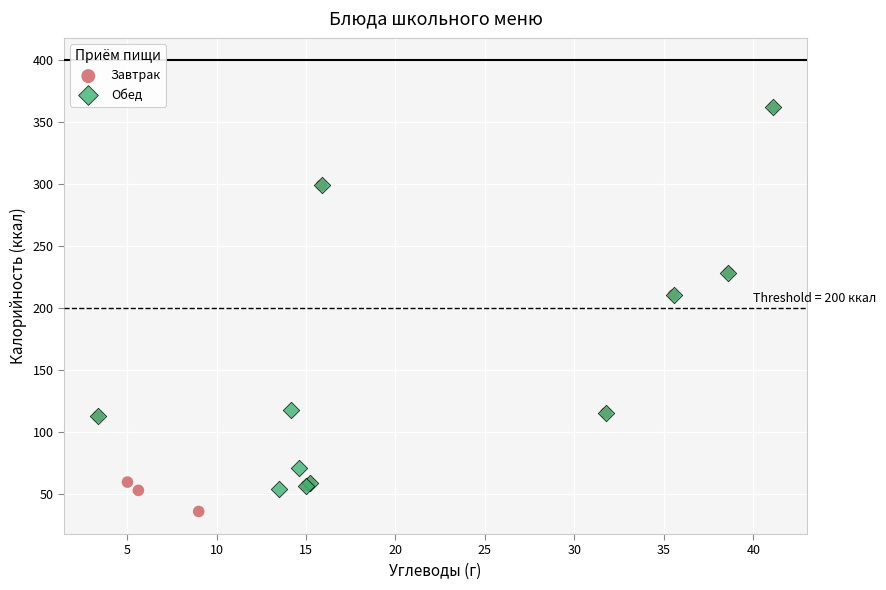

Which series reaches the minimum Y coordinate?

Завтрак